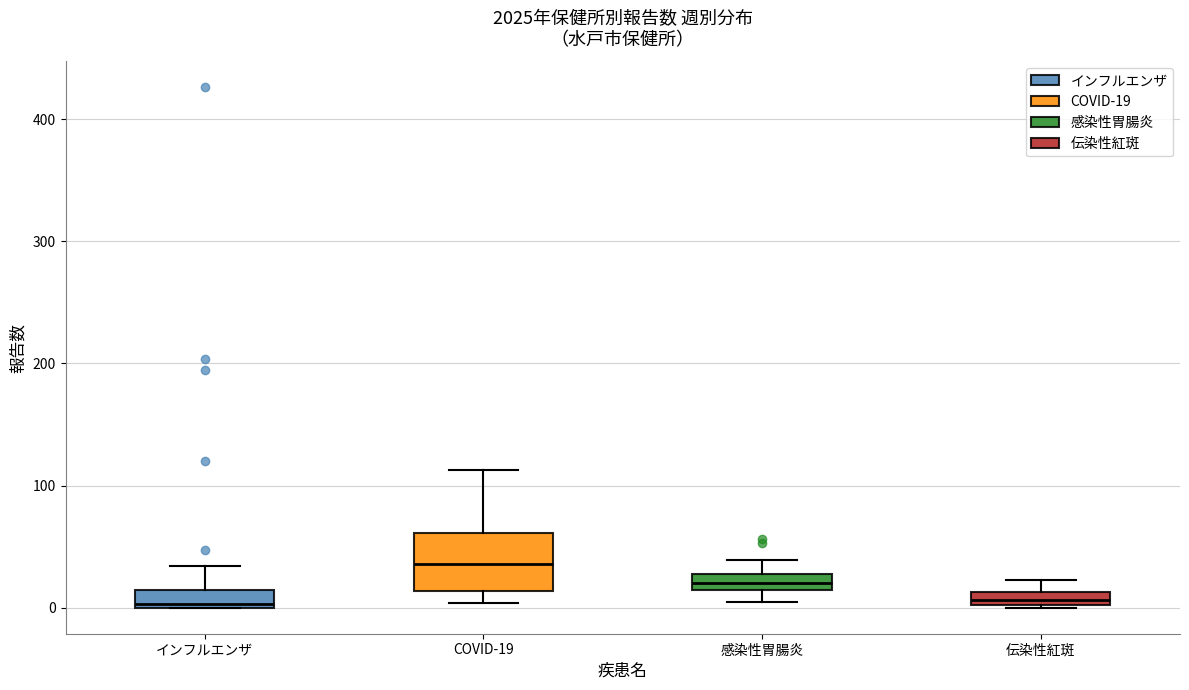

Where does the median line of the box for 感染性胃腸炎 sit on the y-axis? The values are not printed on the chart, so give them approximately, as read against the axis.

20